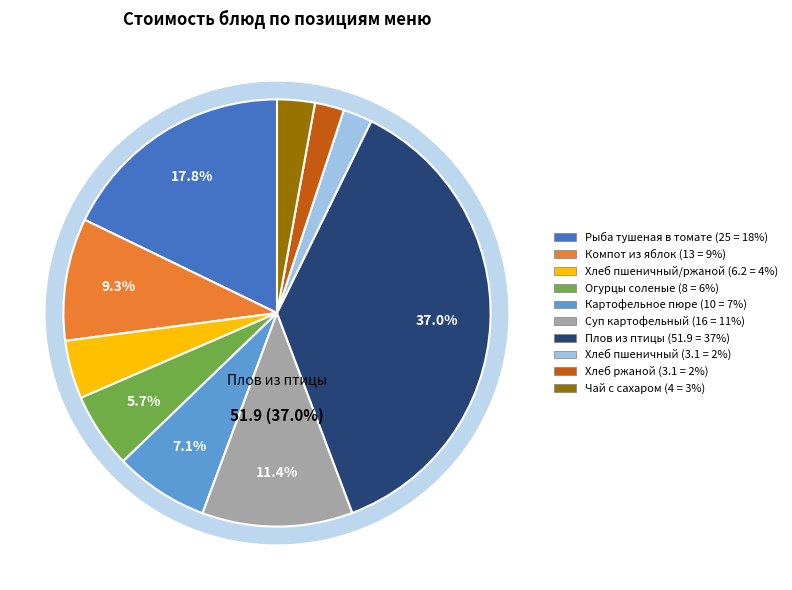

Rank the categories by value from lowest to highest.

Хлеб пшеничный, Хлеб ржаной, Чай с сахаром, Хлеб пшеничный/ржаной, Огурцы соленые, Картофельное пюре, Компот из яблок, Суп картофельный, Рыба тушеная в томате, Плов из птицы